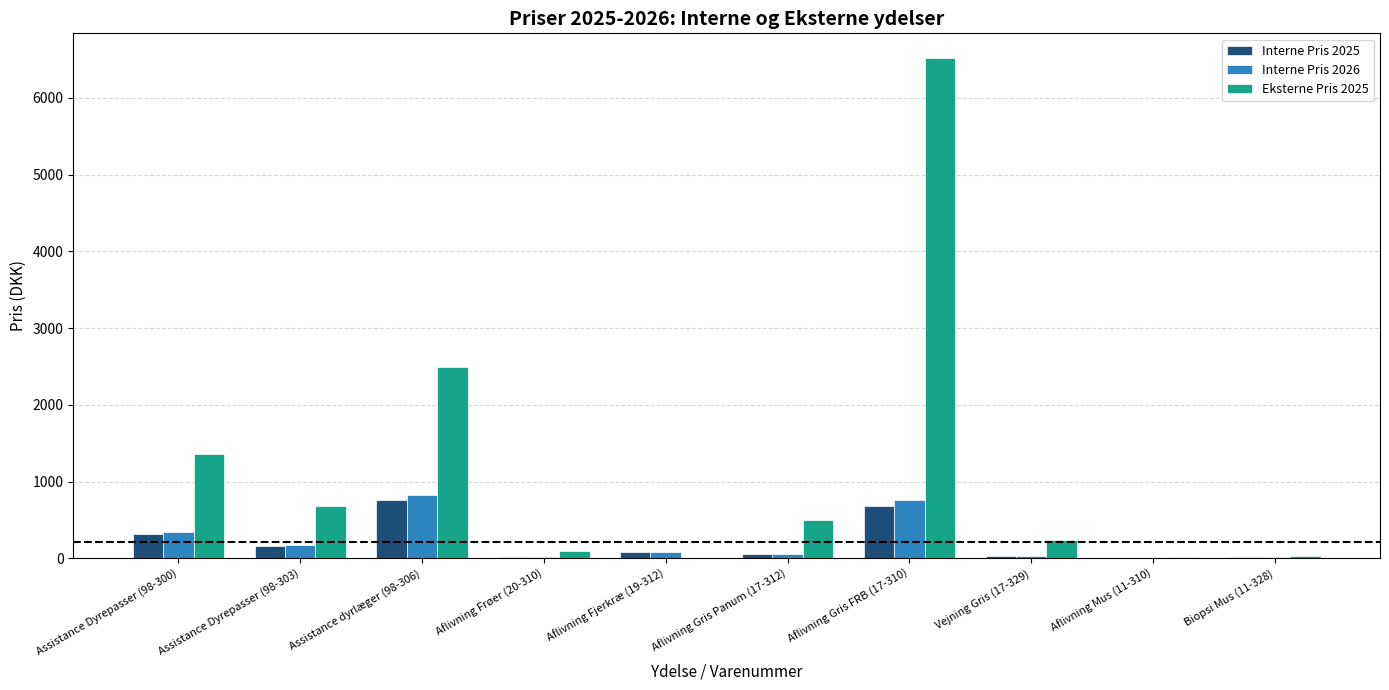

At which label is Interne Pris 2026 closest to 419?

Assistance Dyrepasser (98-300)